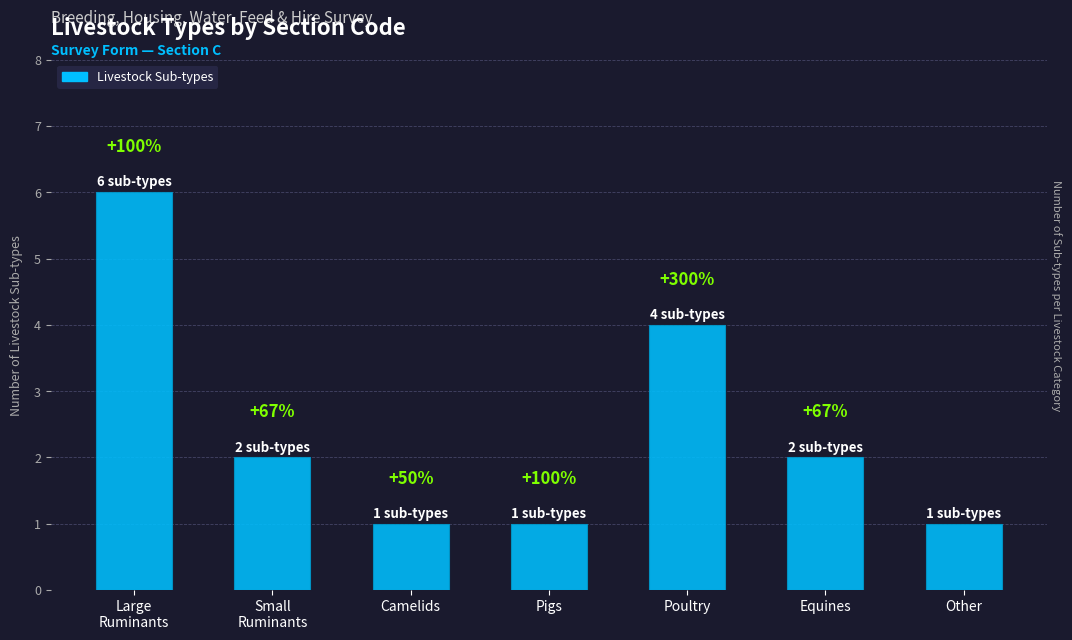

List the labels in order of value, smallest first.

Camelids, Pigs, Other, Small
Ruminants, Equines, Poultry, Large
Ruminants